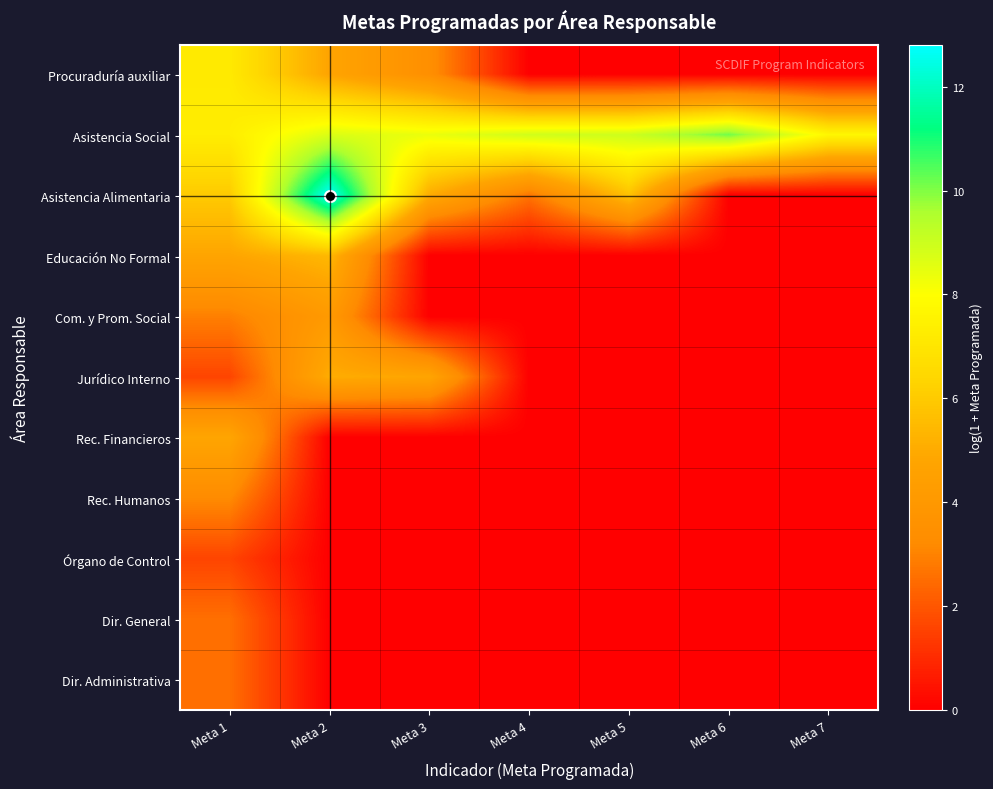

What is the spread (max minus min) of values at Meta 4?

8.9